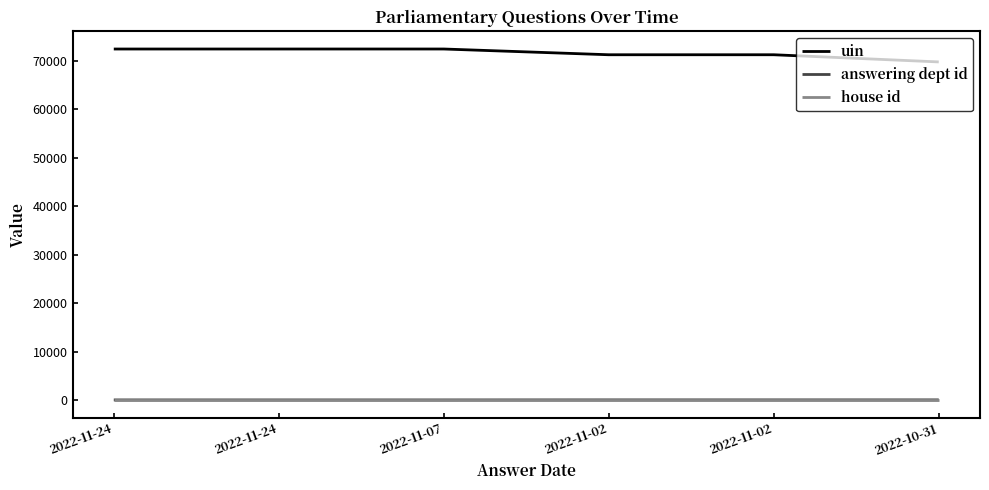

Which has a higher value, 2022-11-02 or 2022-11-24?

2022-11-24